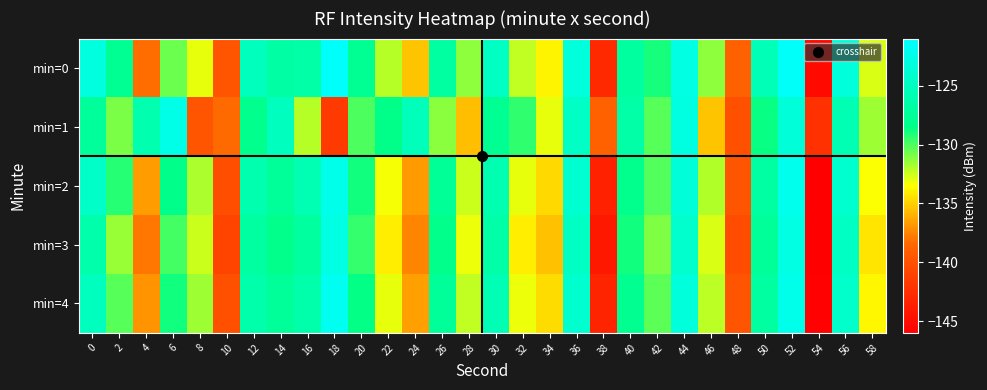

Rank the series by their maximum value, from lowest to highest.

min=3, min=1, min=2, min=4, min=0